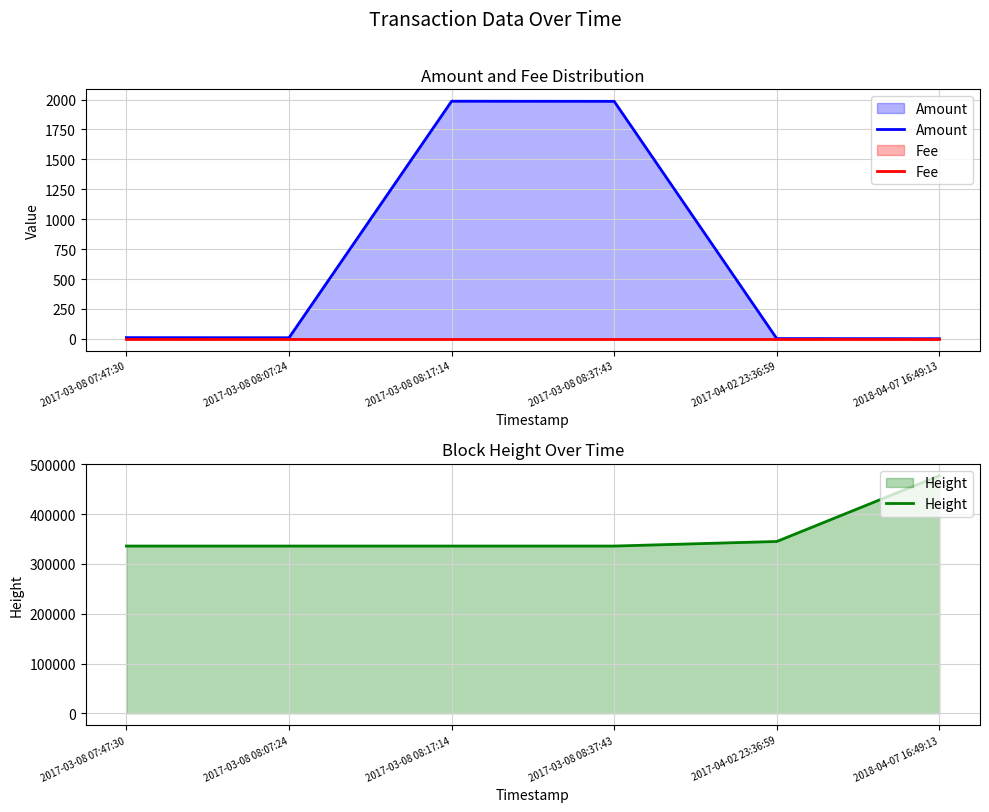

What are all the series names shown in the legend?

Amount, Fee, Height